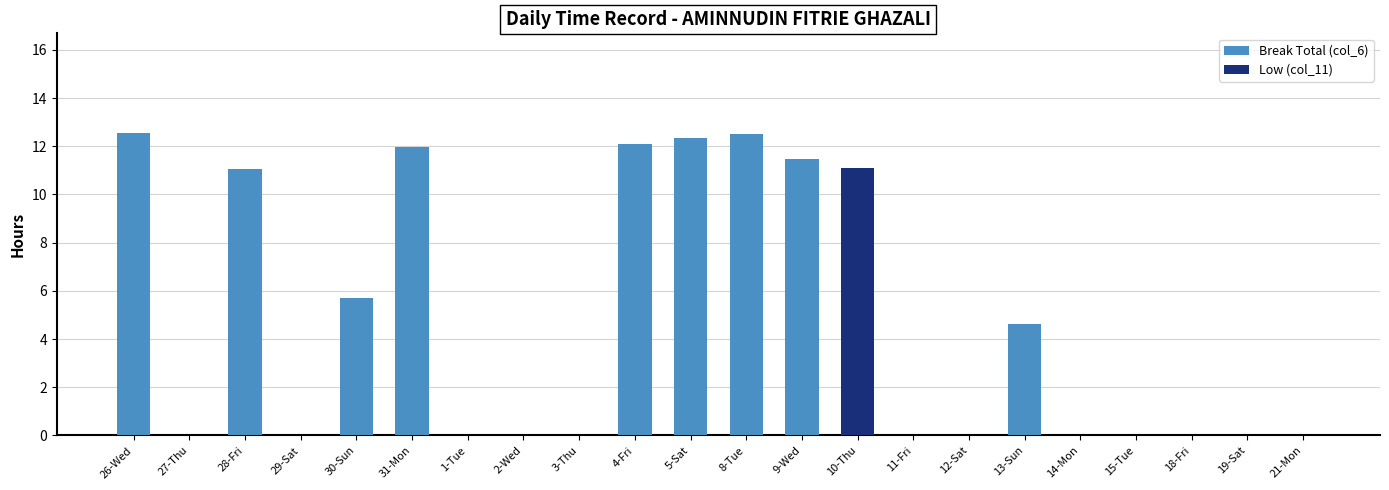

What is the highest value of the Break Total (col_6) series?

12.6